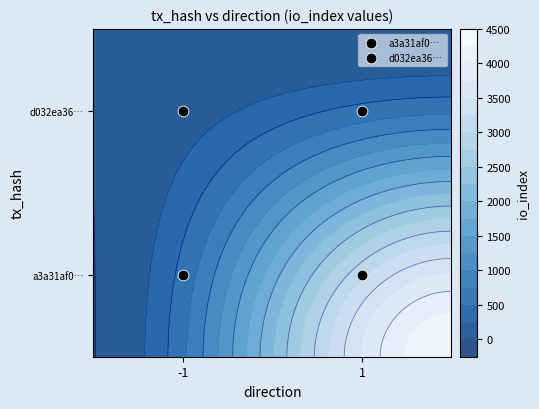

Between -1 and 1, which series saw the biggest shift?

a3a31af0…